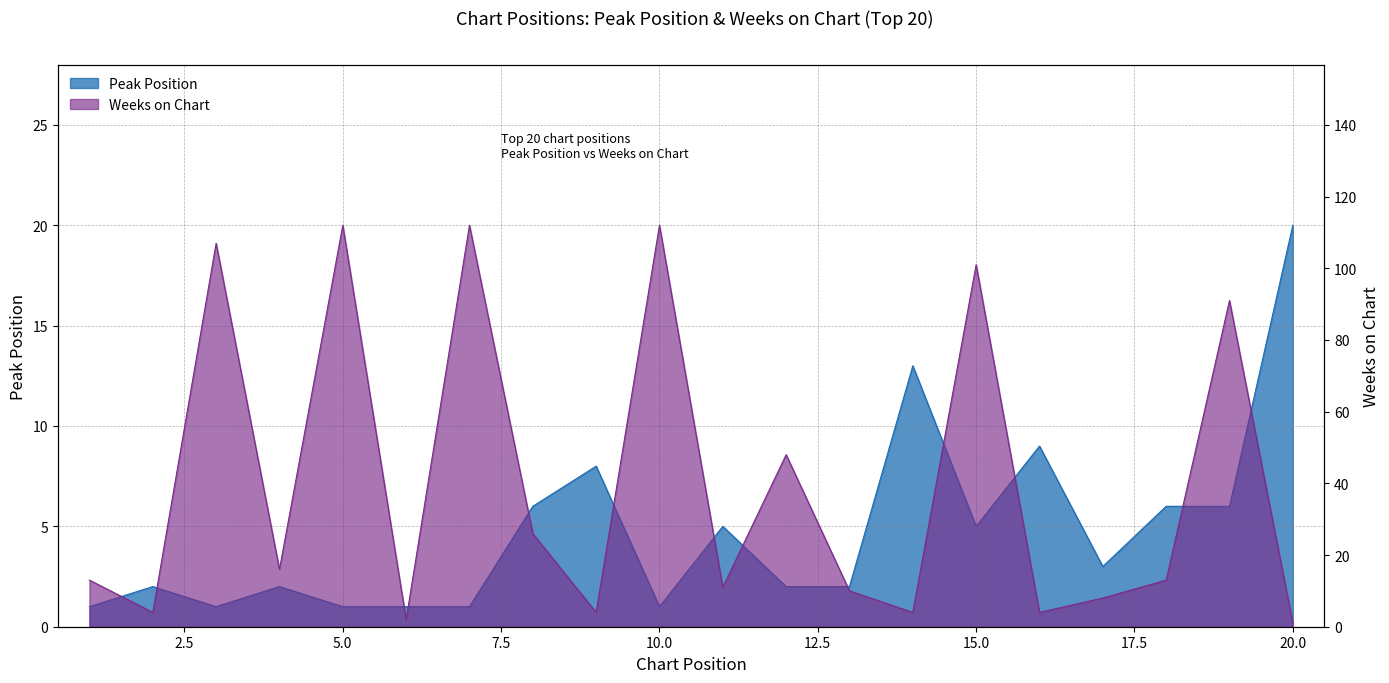

What is the spread (max minus min) of values at 2?

2